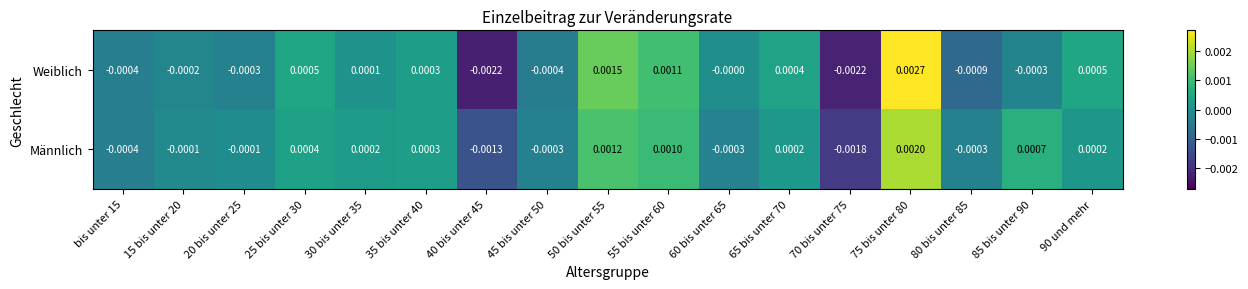

Is the value of Männlich at 75 bis unter 80 greater than the value of Weiblich at 20 bis unter 25?

Yes